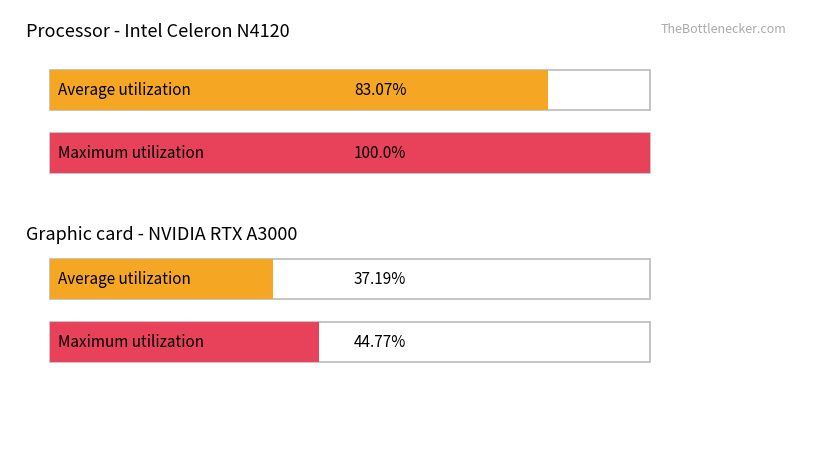

Which series has the widest spread of values?

Maximum utilization